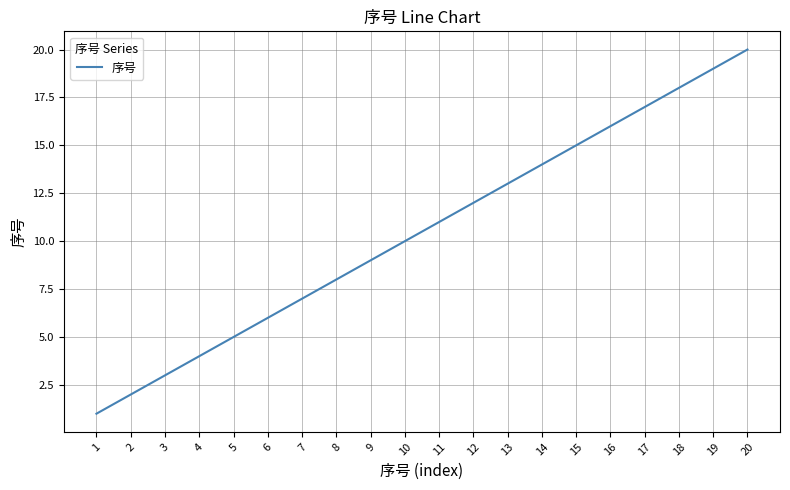

True or false: there are more than 0 points higher than both neighbors.

False